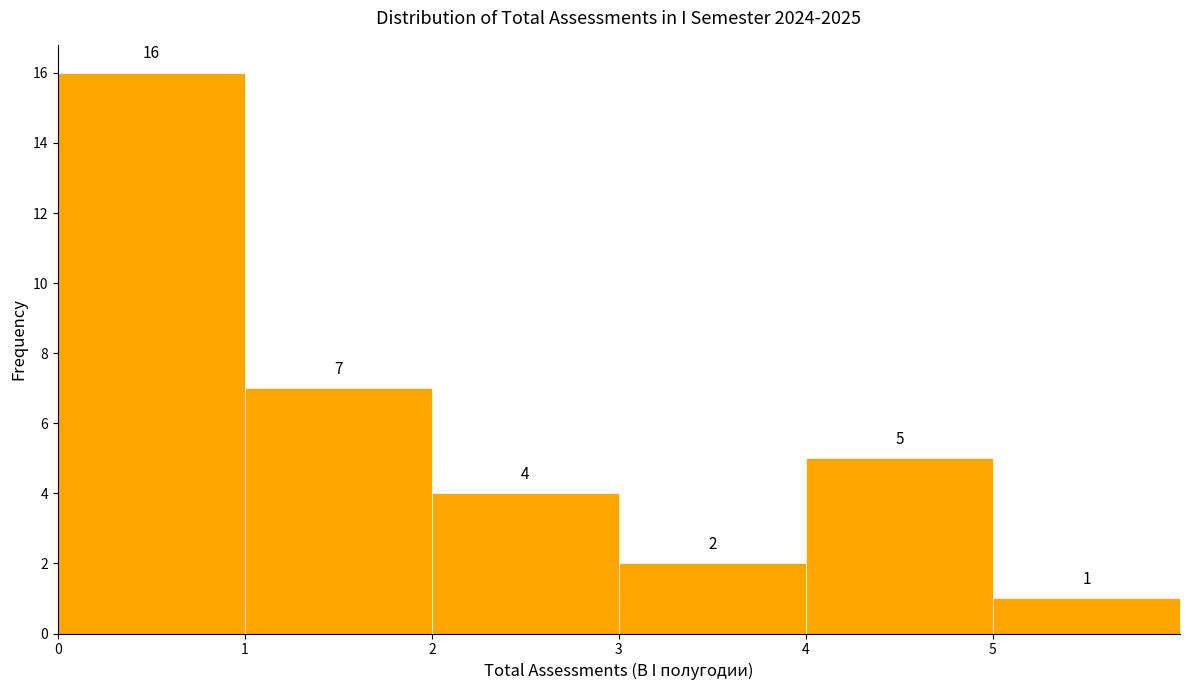

How tall is the bar that spans 0 to 1 on the x-axis?

16